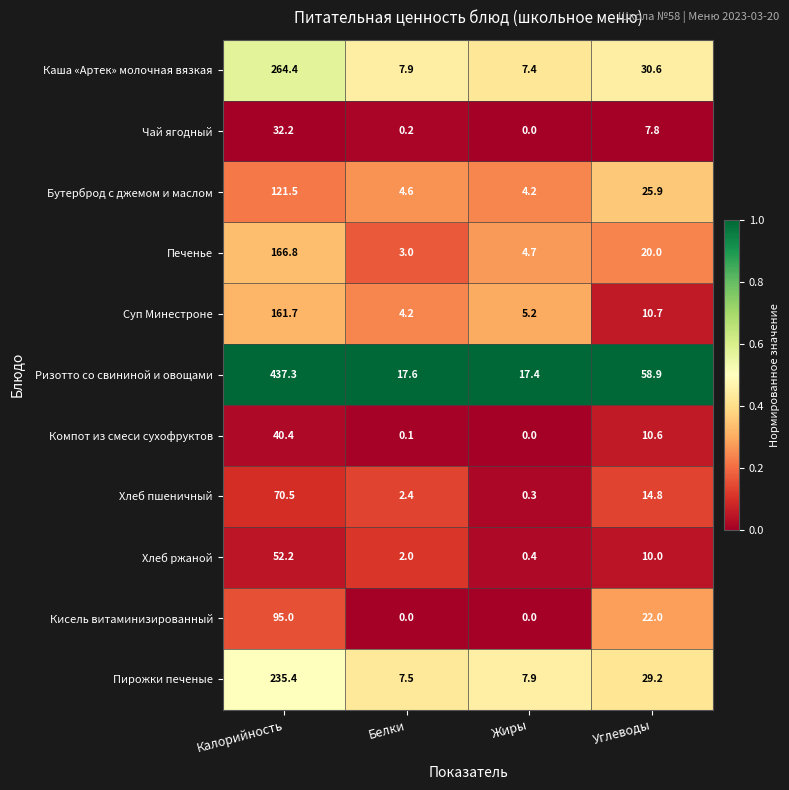

The Пирожки печеные series shows 29.2 at Углеводы. True or false?

True